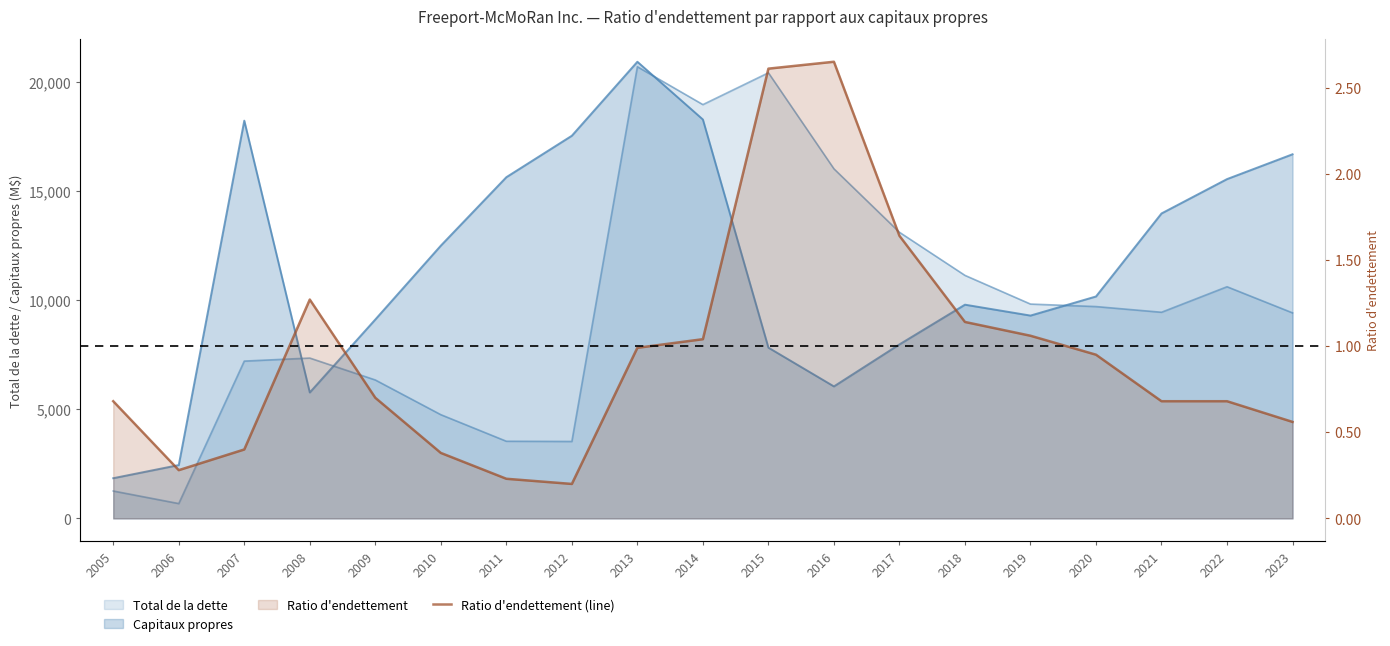

Where is the first local maximum?

2008